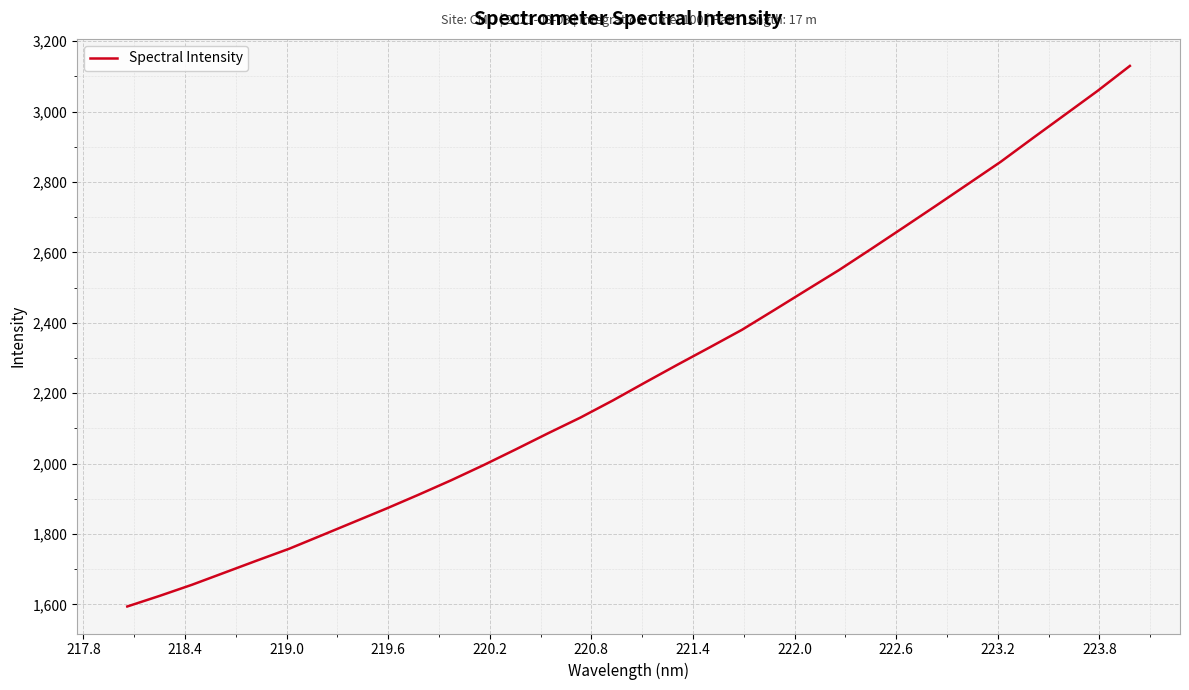

What is the difference between the maximum and minimum values?

1535.2